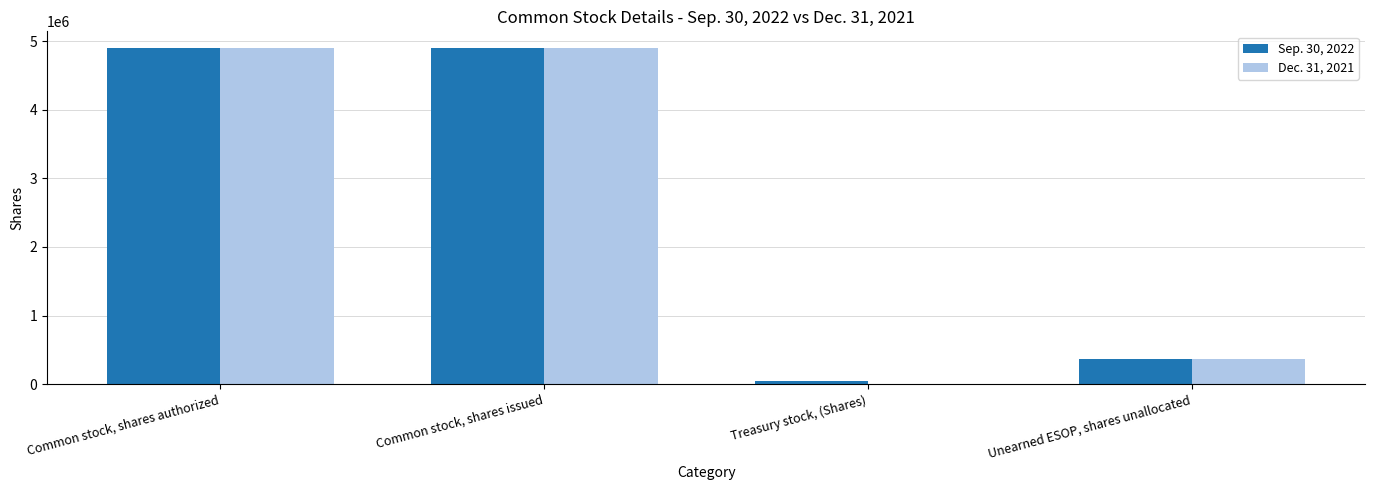

How many groups of bars are there?

4